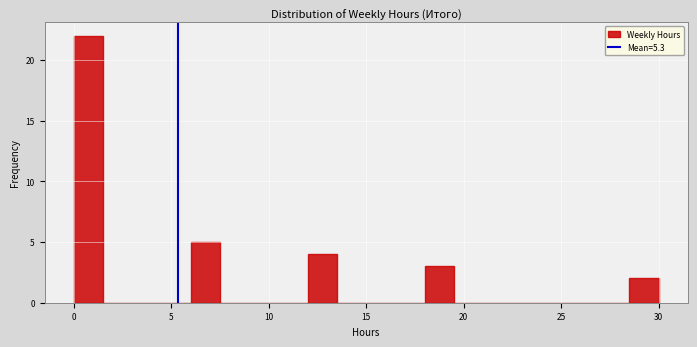

Around what value on the x-axis is the tallest bar? Give the approximate position of its centre, as read against the axis.

1.0